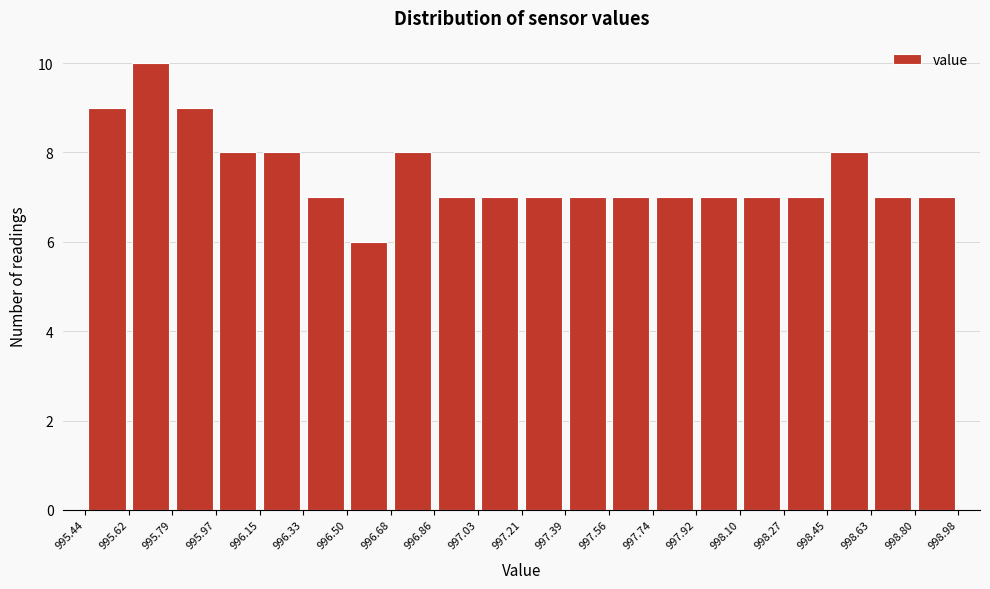

Which range on the x-axis has the tallest bar?

995.62 to 995.79